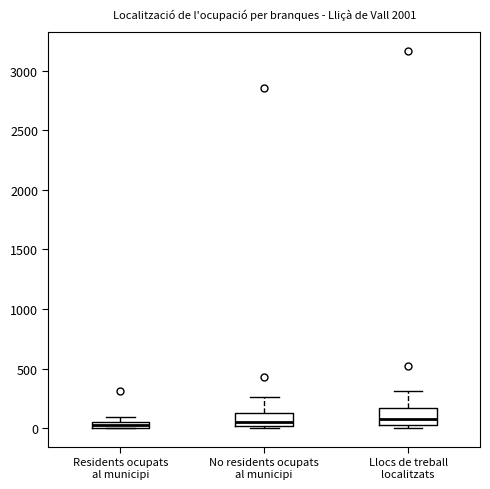

Where does the upper whisker of the box for Llocs de treball localitzats end on the y-axis? The values are not printed on the chart, so give them approximately, as read against the axis.

300